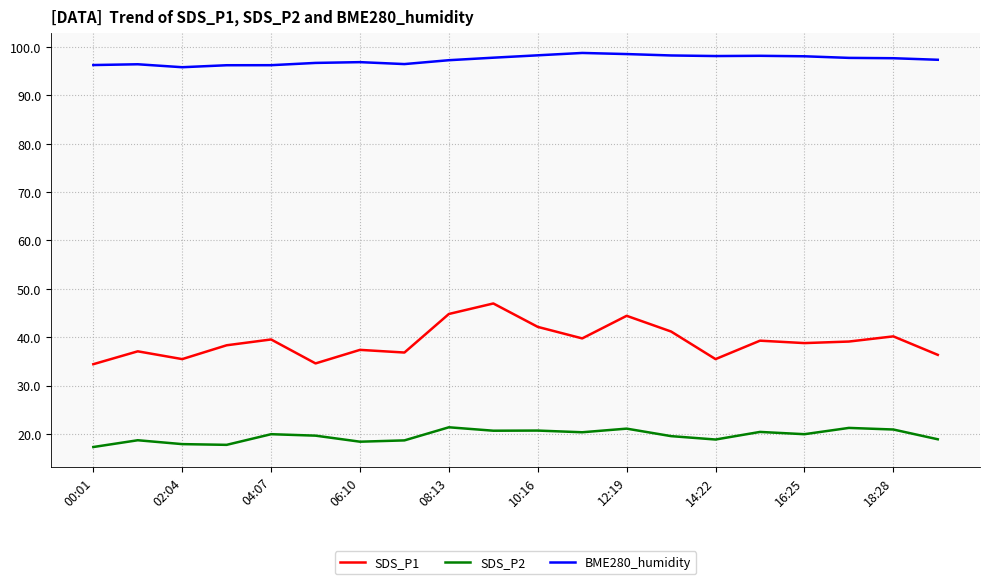

Which series has the largest range (max minus min)?

SDS_P1